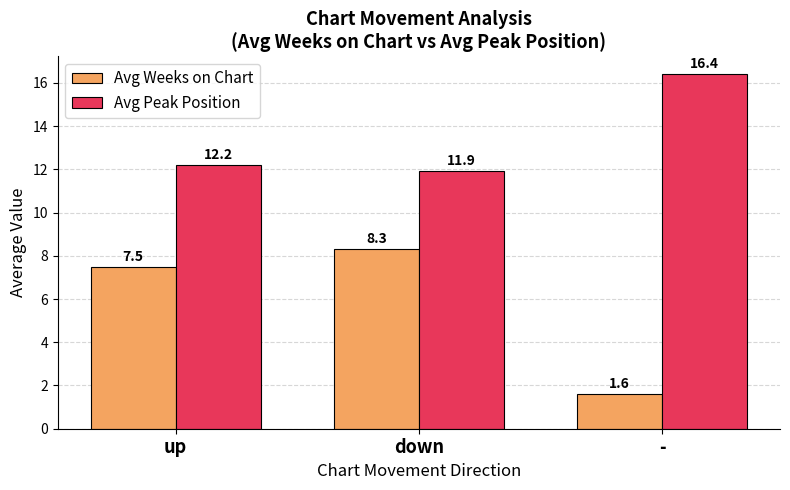

Between down and -, which series saw the biggest shift?

Avg Weeks on Chart